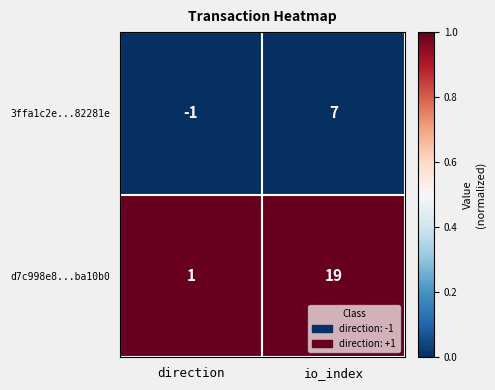

Between direction and io_index, which series saw the biggest shift?

d7c998e8...ba10b0